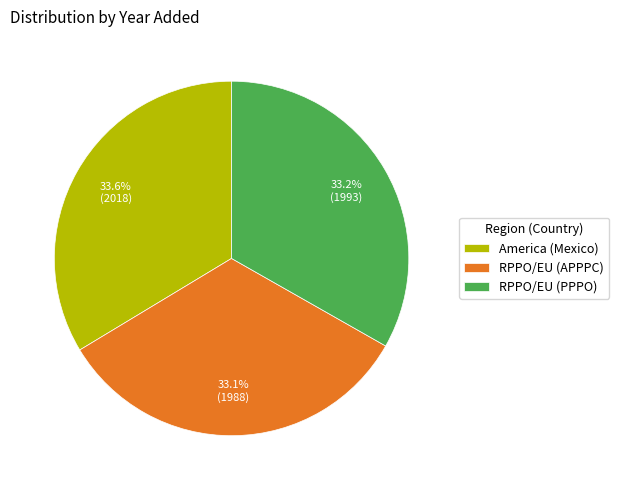

What is the ratio of the value at RPPO/EU (PPPO) to the value at America (Mexico)?

1.0